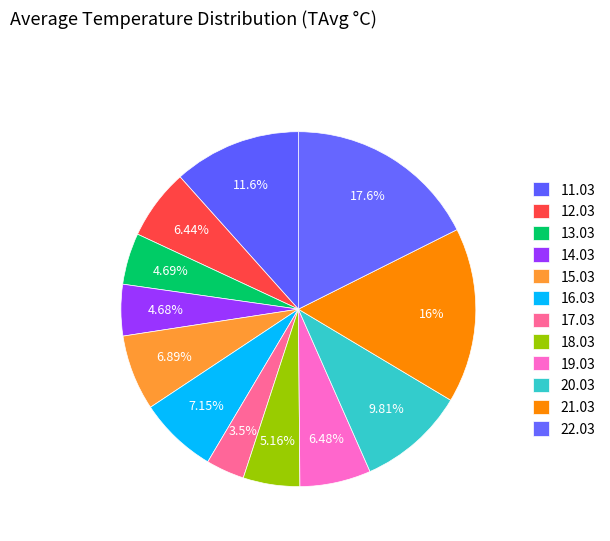

Is the sum of 11.03 and 12.03 greater than half?

No